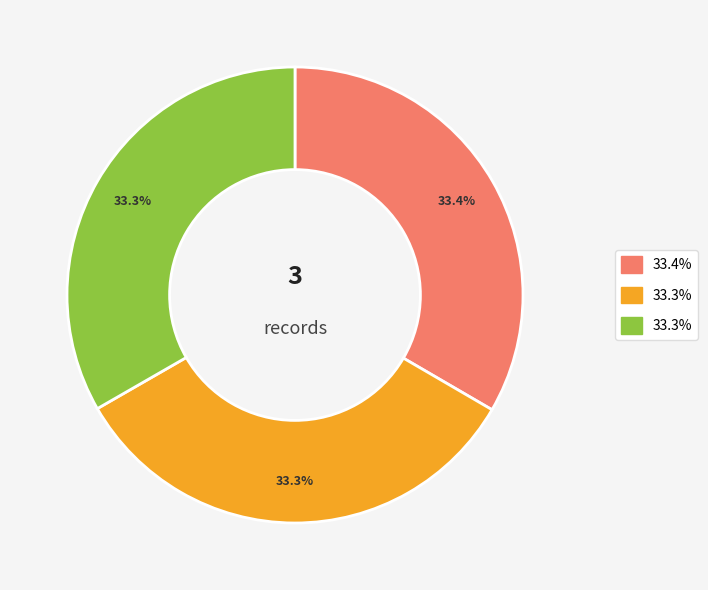

Is there a majority slice in this chart?

No